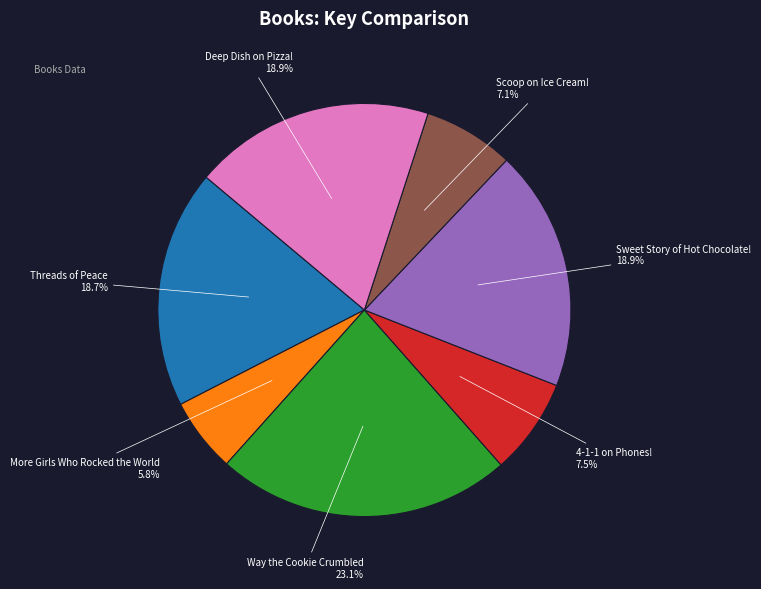

Count the number of slices in the pie.

7